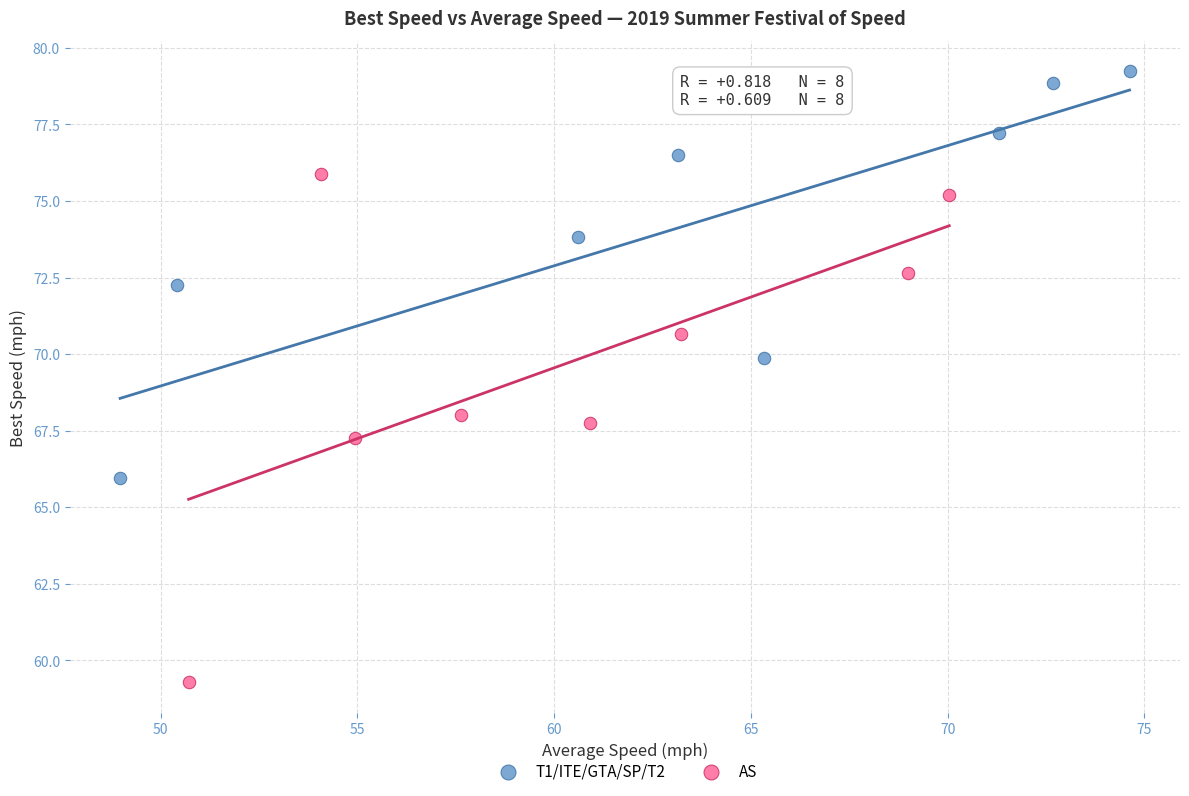

Which series reaches the maximum Y coordinate?

T1/ITE/GTA/SP/T2